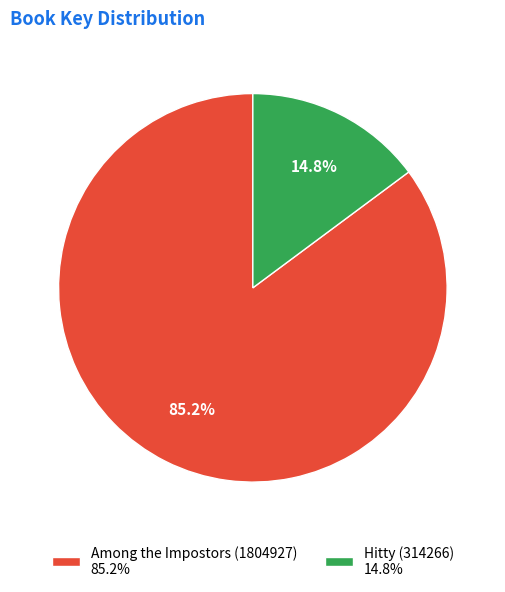

Which slice represents more than half of the pie?

Among the Impostors (1804927)